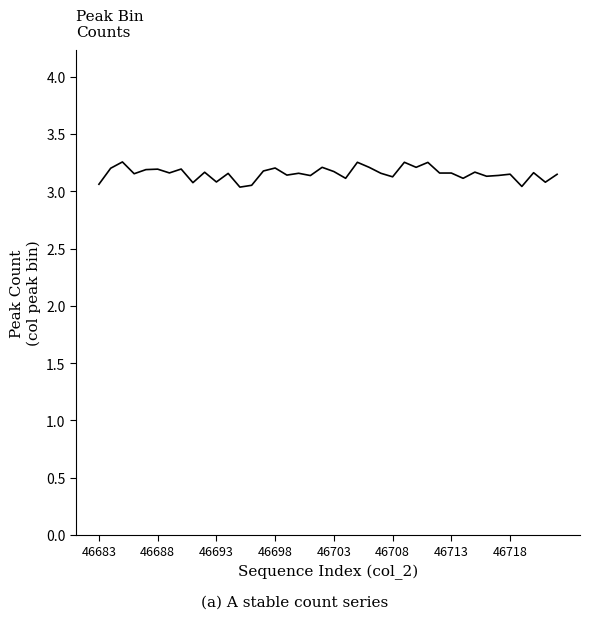

Does the chart have visible grid lines?

No